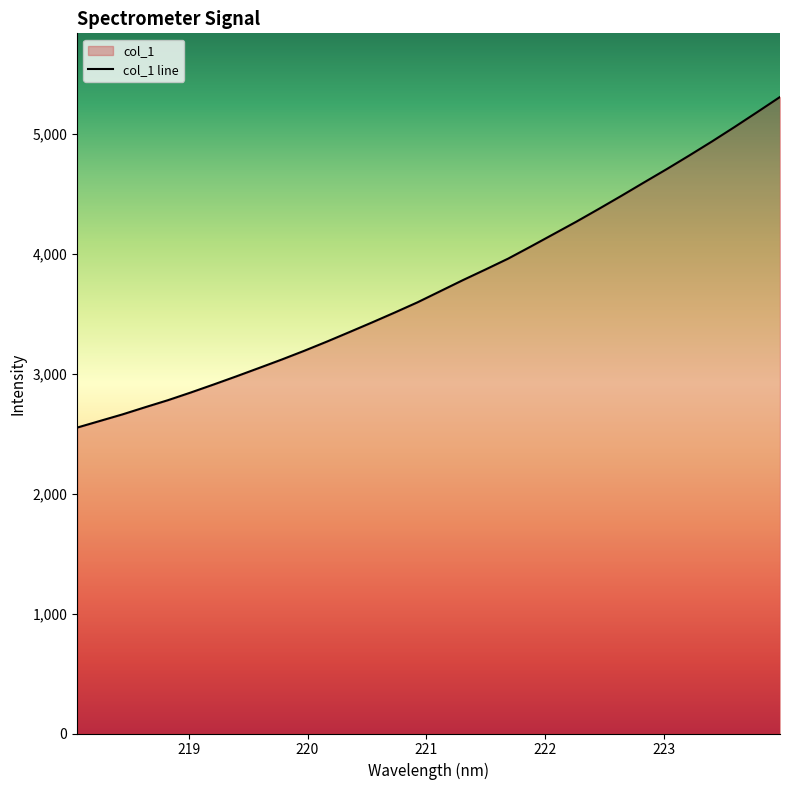

Does the chart display data point markers on the line(s)?

No